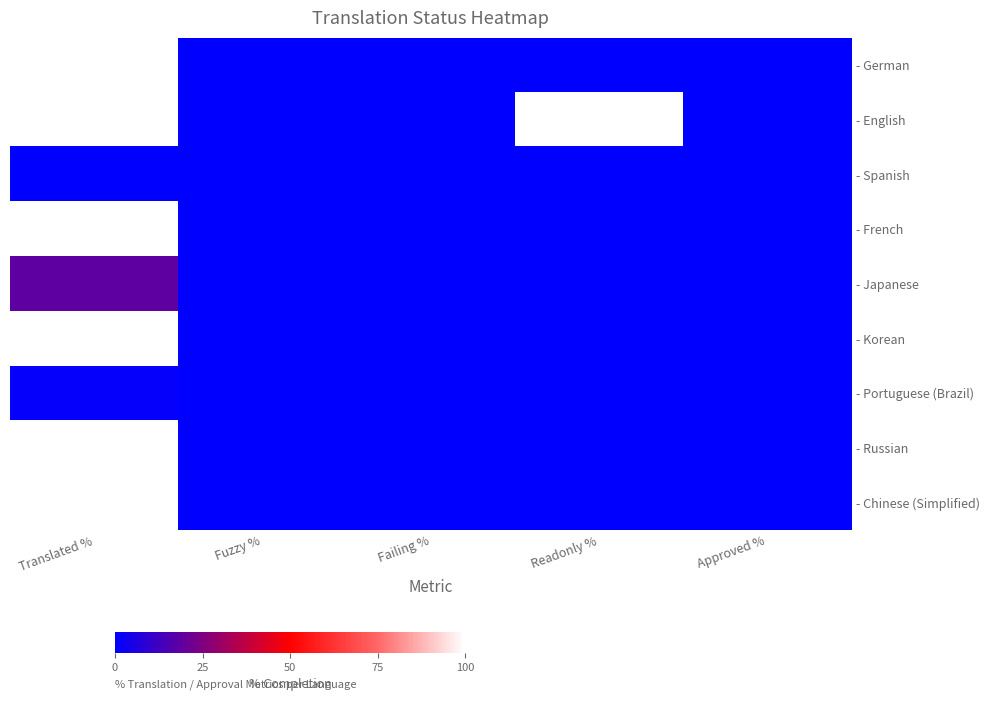

What is the spread (max minus min) of values at Failing %?

0.2